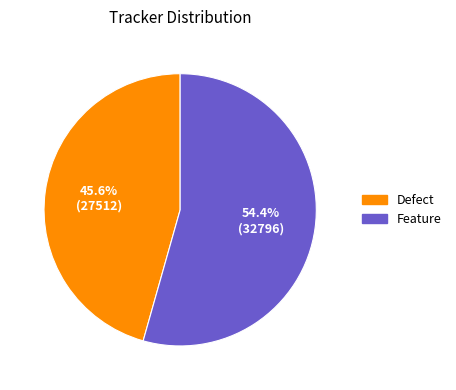

Which category accounts for the majority?

Feature